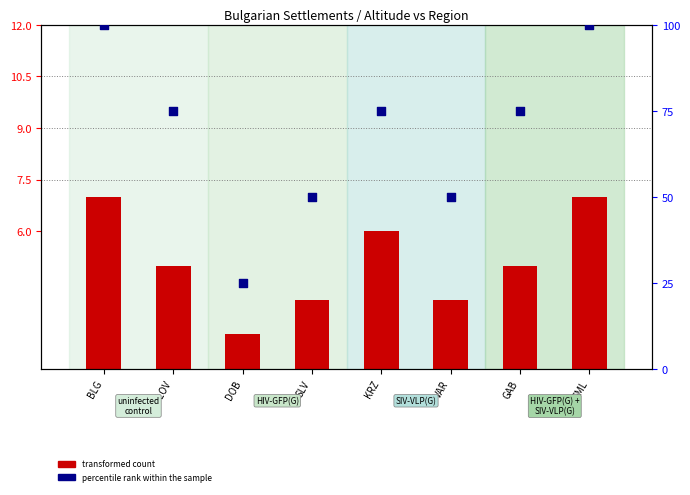

Which series has the largest total across all categories?

percentile rank within the sample